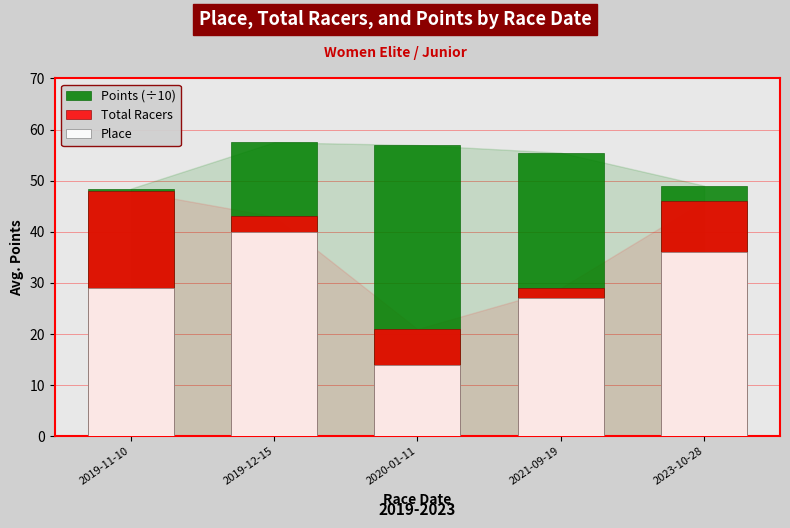

What is the total value across all series at 2021-09-19?

111.5